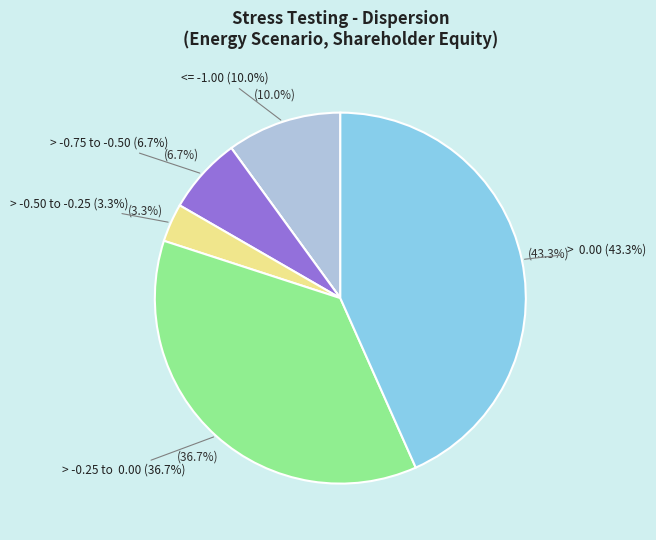

Is it true that > -0.75 to -0.50 is 14% of the pie?

False